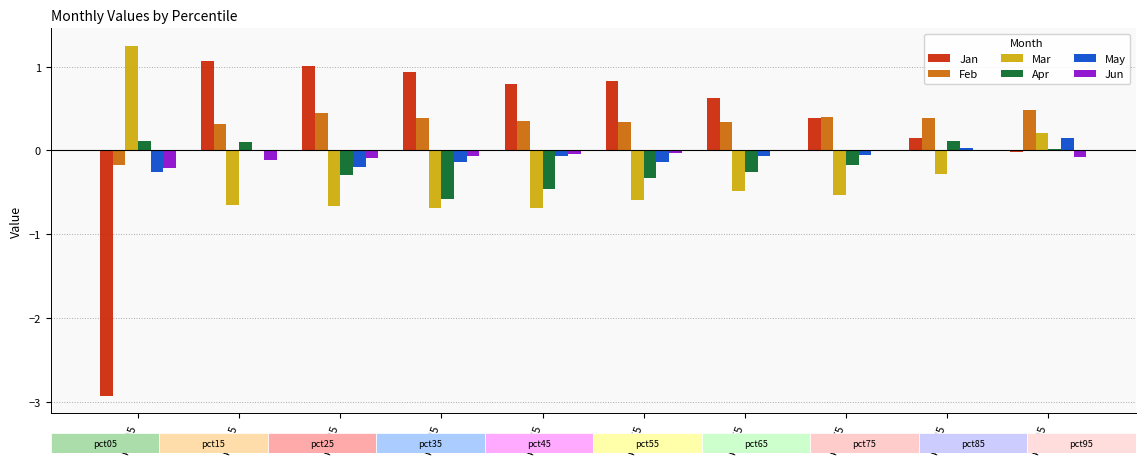

How many positive values does the Feb series have?

9